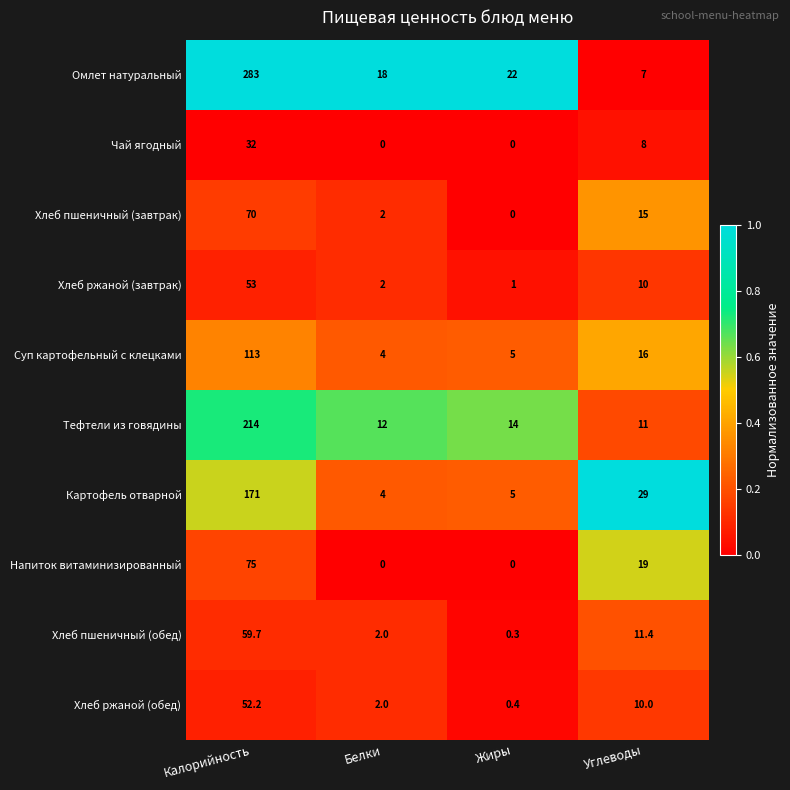

What is the difference between the highest and lowest values at Белки?

18.0